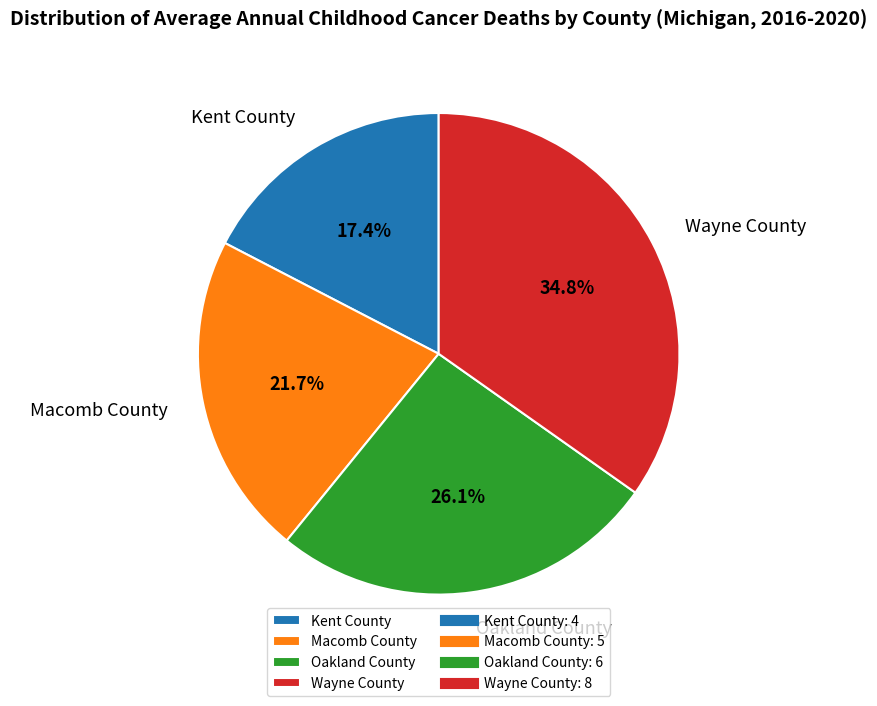

How many slices are in this pie chart?

4